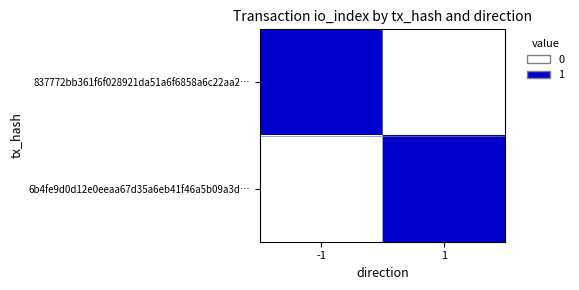

List the series in order of their peak value, highest first.

837772bb361f6f028921da51a6f6858a6c22aa2…, 6b4fe9d0d12e0eeaa67d35a6eb41f46a5b09a3d…